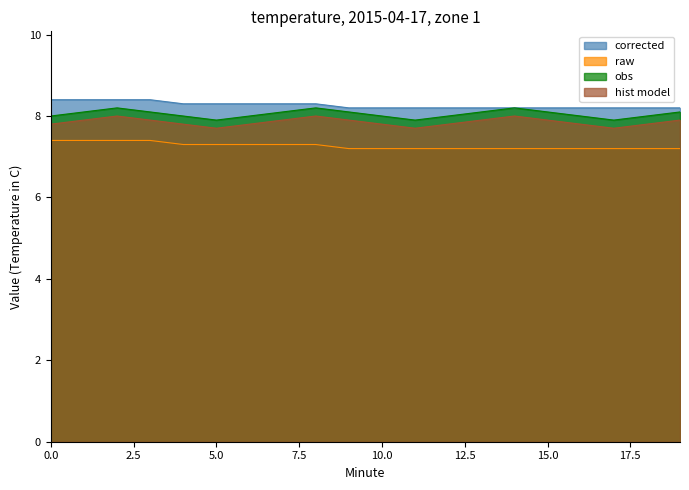

What is the spread (max minus min) of values at 15.0?

1.0